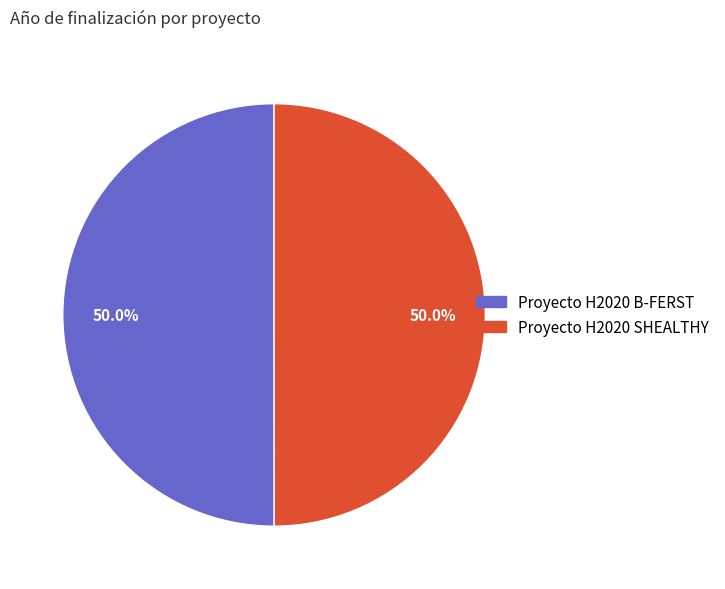

How many segments does this pie chart have?

2